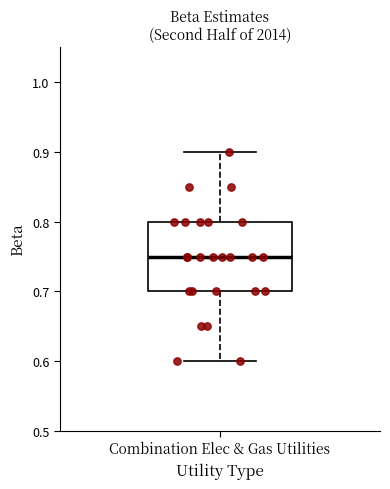

Transcribe this box plot: give where the median line is, the range the box spans, and where the two whiskers end, as read against the y-axis. The values are not printed on the chart, so give them approximately, as read against the axis.

median 0.75, box 0.70 to 0.80, whiskers 0.60 to 0.90